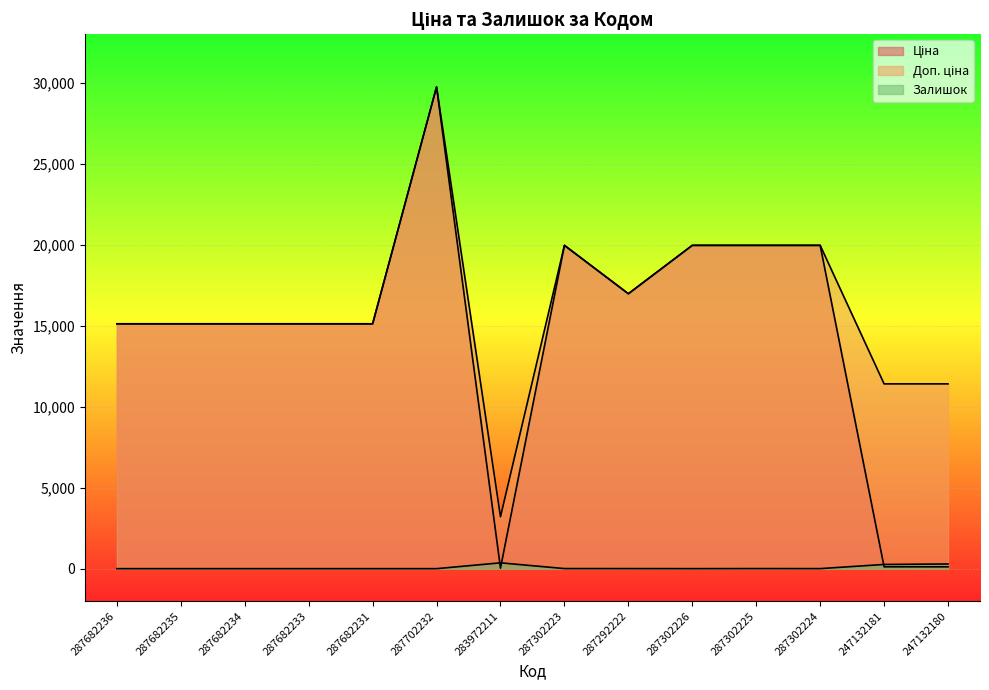

What are all the series names shown in the legend?

Ціна, Доп. ціна, Залишок